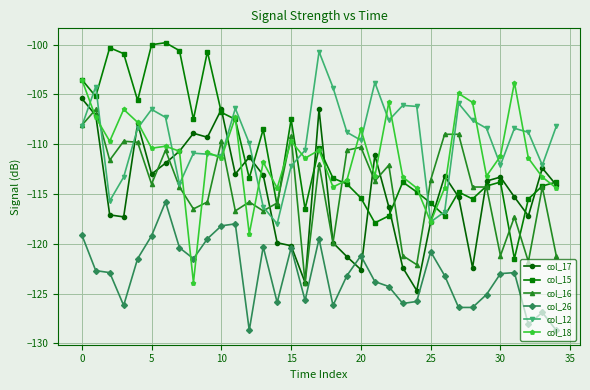

List the series in order of their peak value, lowest first.

col_26, col_16, col_17, col_18, col_12, col_15